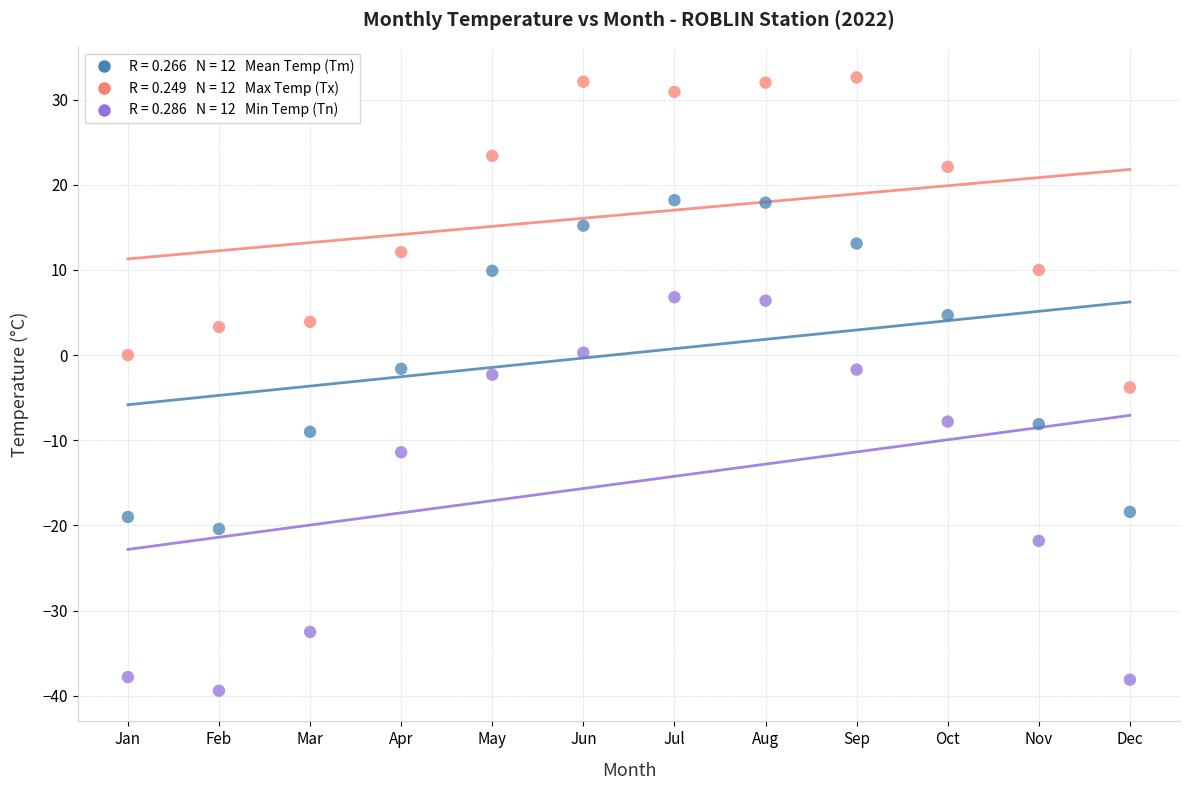

Across all data points, what is the range of Y values (max minus min)?

72.0